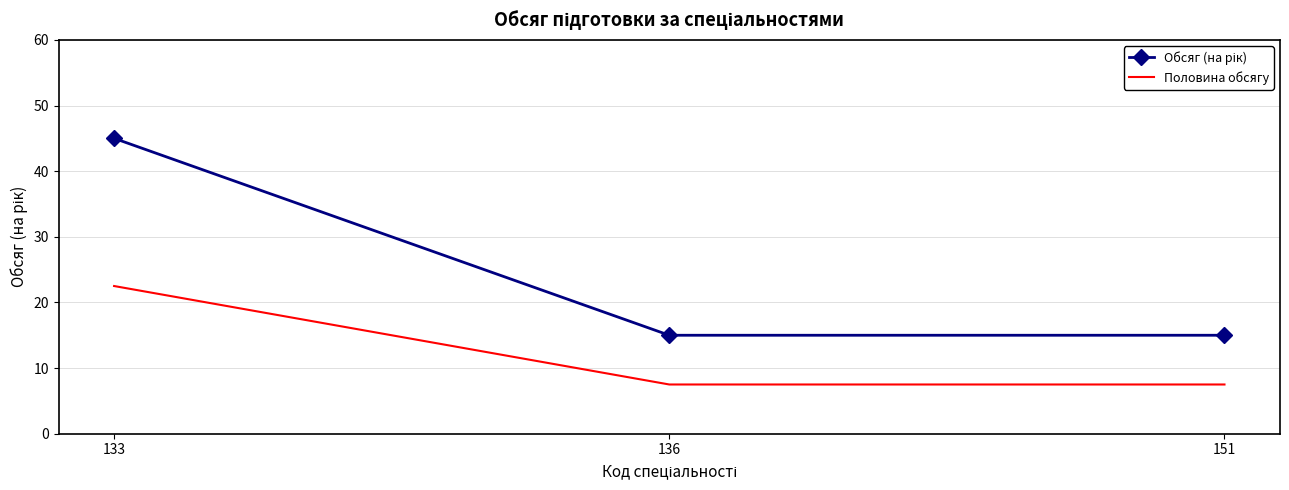

What is the maximum value for Половина обсягу?

22.5